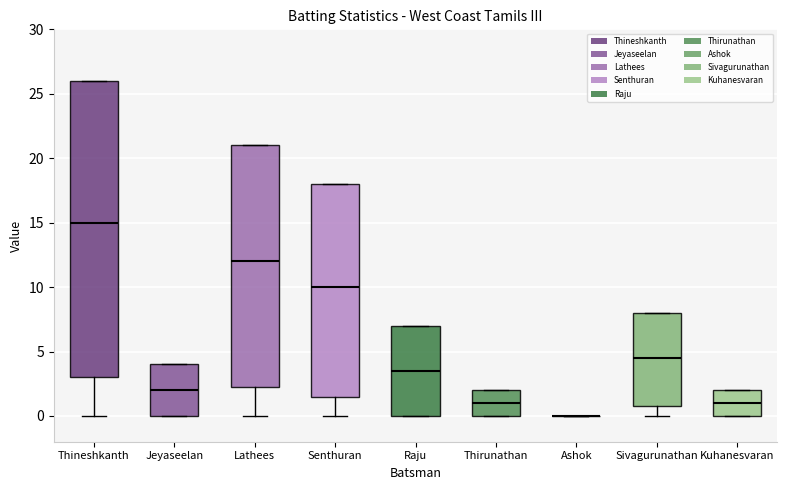

Reading left to right, transcribe this box plot: for each box, give where its median line is, the range the box spans, and where its two whiskers end, as read against the y-axis. The values are not printed on the chart, so give them approximately, as read against the axis.

Thineshkanth: median 15.0, box 3.0 to 26.0, whiskers 0.0 to 26.0
Jeyaseelan: median 2.0, box 0.0 to 4.0, whiskers 0.0 to 4.0
Lathees: median 12.0, box 2.5 to 21.0, whiskers 0.0 to 21.0
Senthuran: median 10.0, box 1.5 to 18.0, whiskers 0.0 to 18.0
Raju: median 3.5, box 0.0 to 7.0, whiskers 0.0 to 7.0
Thirunathan: median 1.0, box 0.0 to 2.0, whiskers 0.0 to 2.0
Ashok: box collapsed to a line at 0.0, whiskers 0.0 to 0.0
Sivagurunathan: median 4.5, box 1.0 to 8.0, whiskers 0.0 to 8.0
Kuhanesvaran: median 1.0, box 0.0 to 2.0, whiskers 0.0 to 2.0